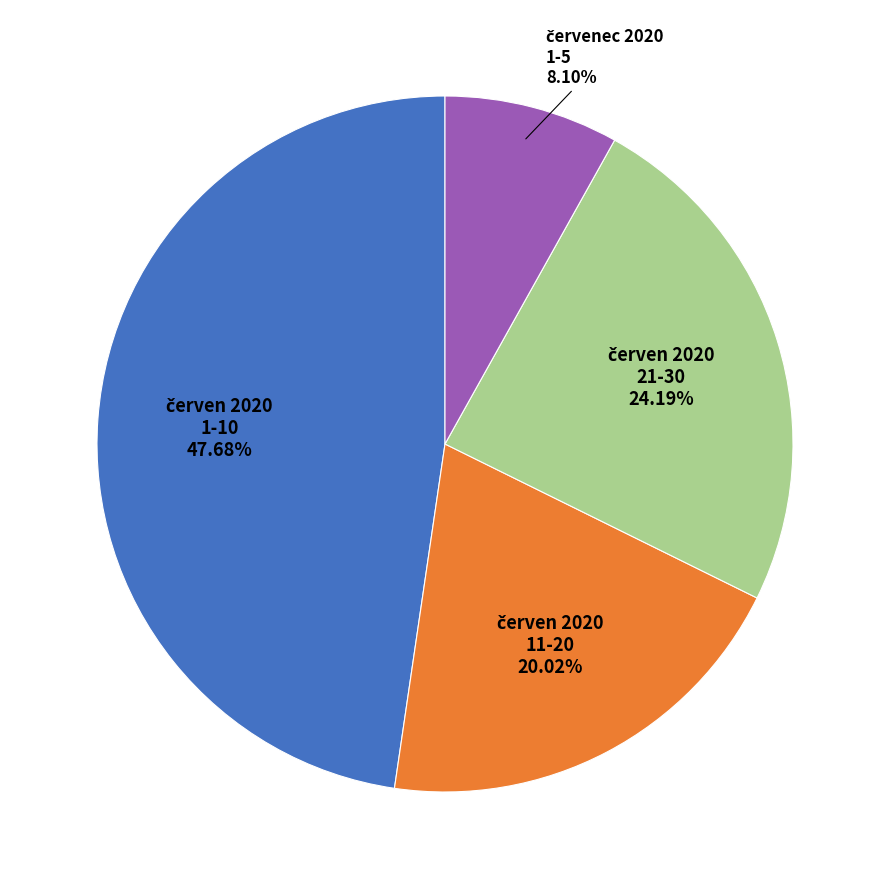

Is there any slice that represents more than half of the pie?

No